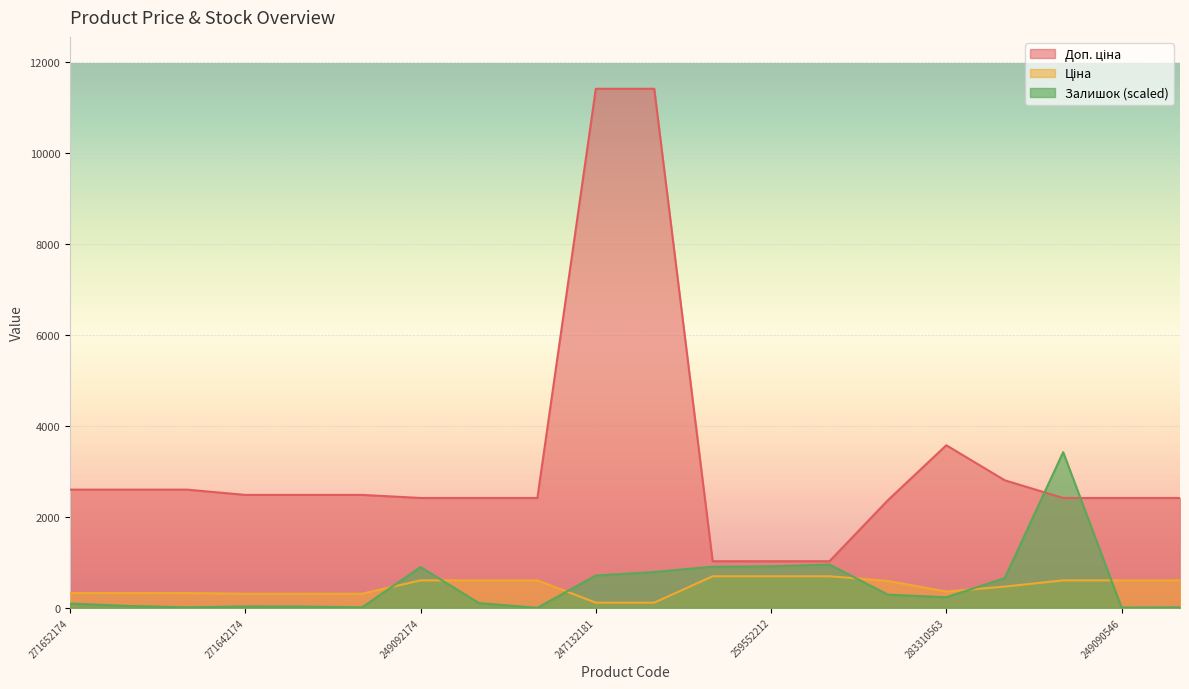

Does the chart display data point markers on the line(s)?

No